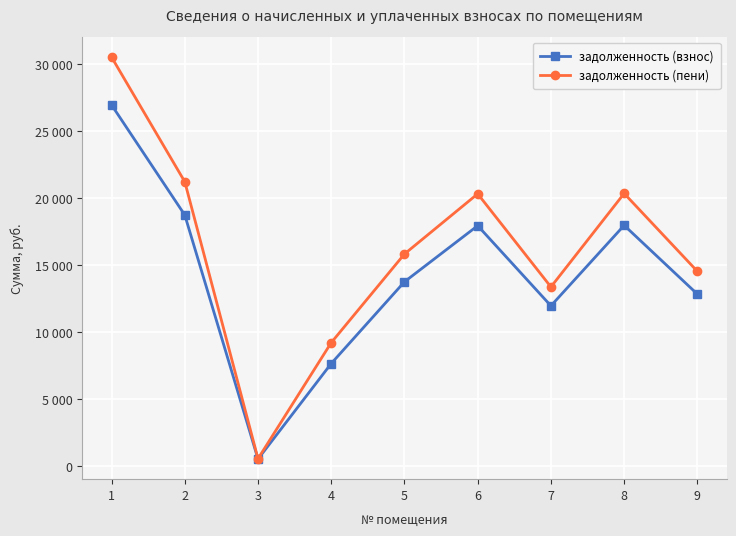

True or false: задолженность (взнос) and задолженность (пени) cross at least once.

False